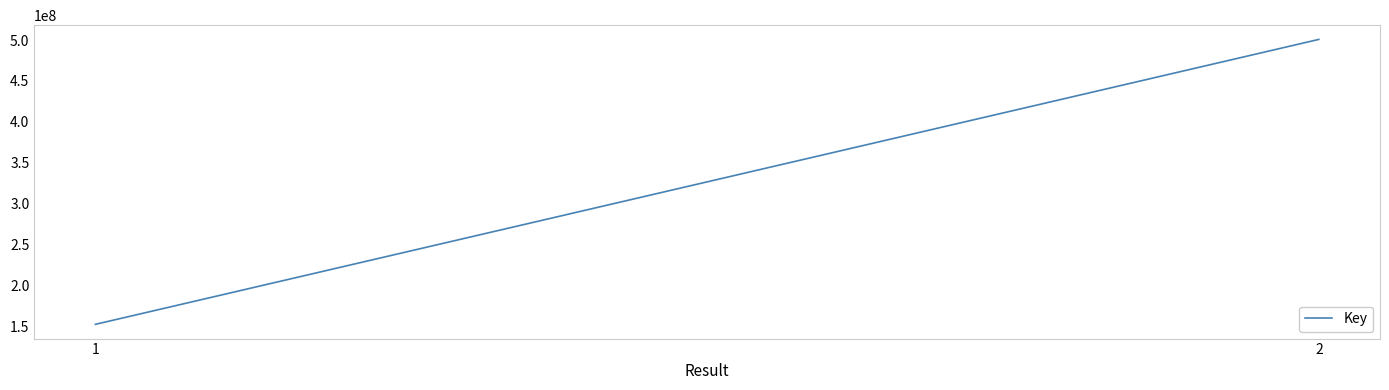

What is the sum of all values?

652937910